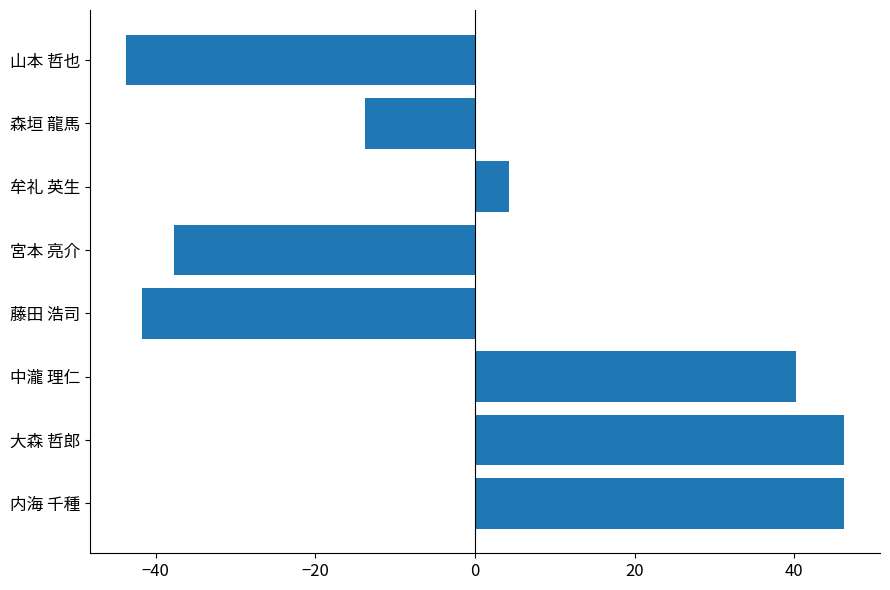

Count the number of data series in this chart.

1